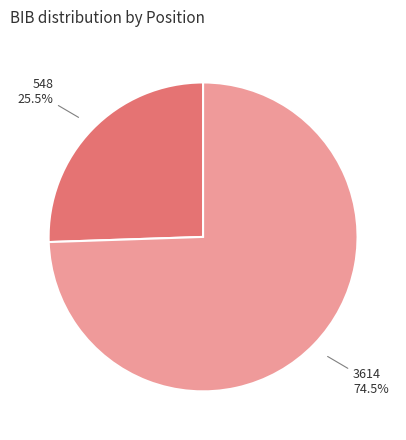

Does 548 account for over 50% of the chart?

No